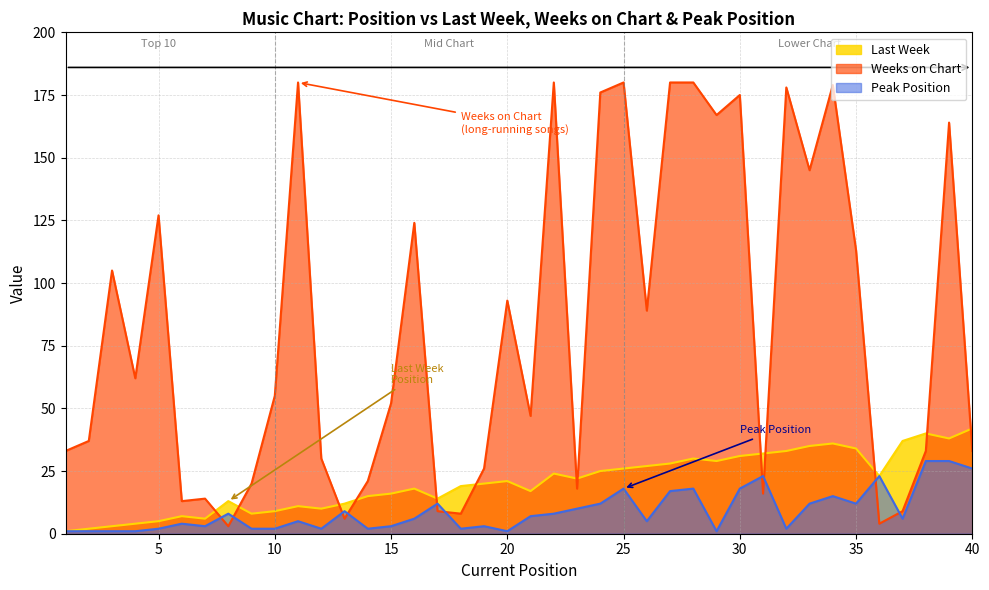

What is the average value of the Last Week series?

21